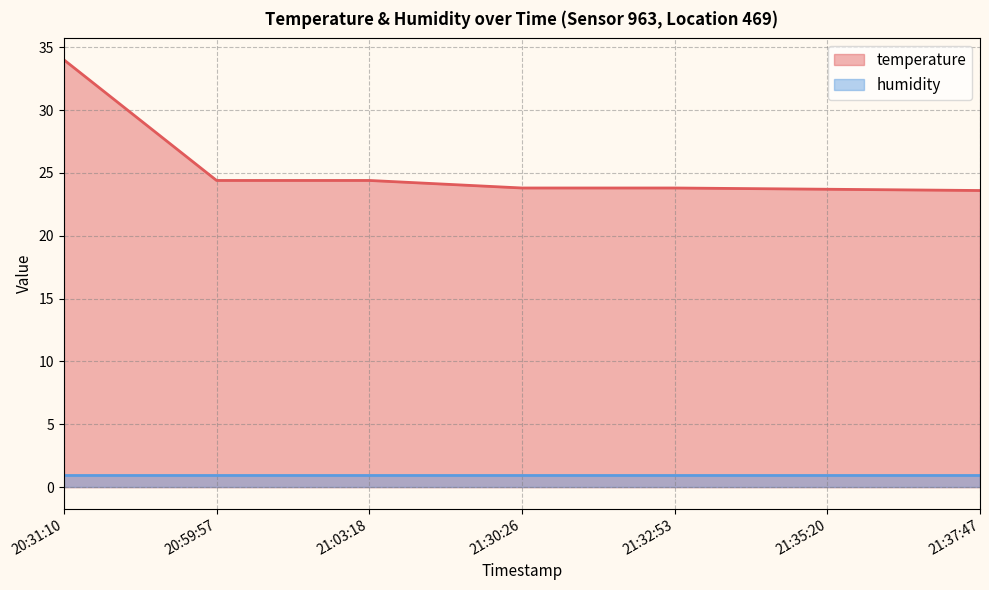

What is the sum of all values?

177.7